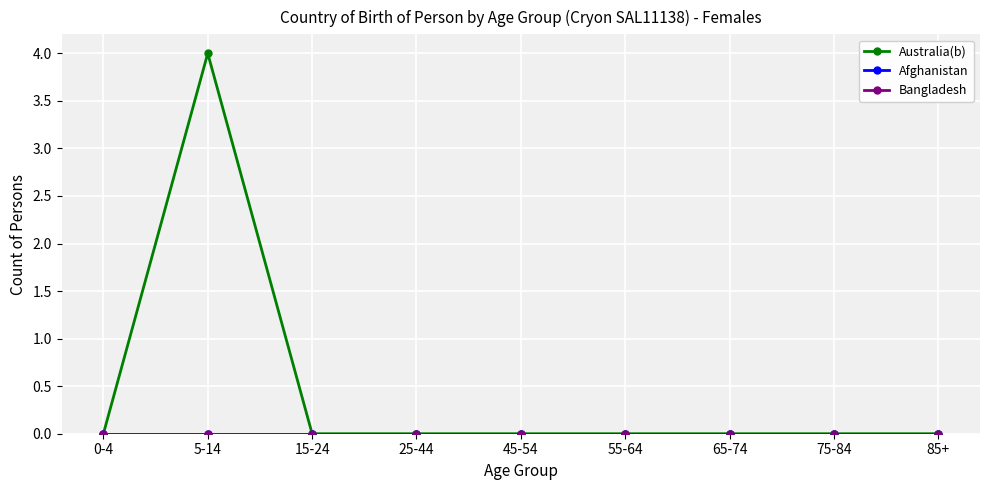

Does the chart have visible grid lines?

Yes